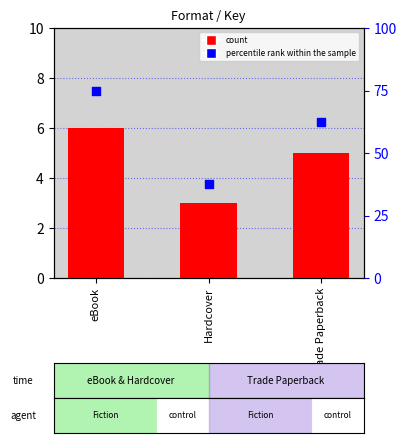

What are all the series names shown in the legend?

count, percentile rank within the sample